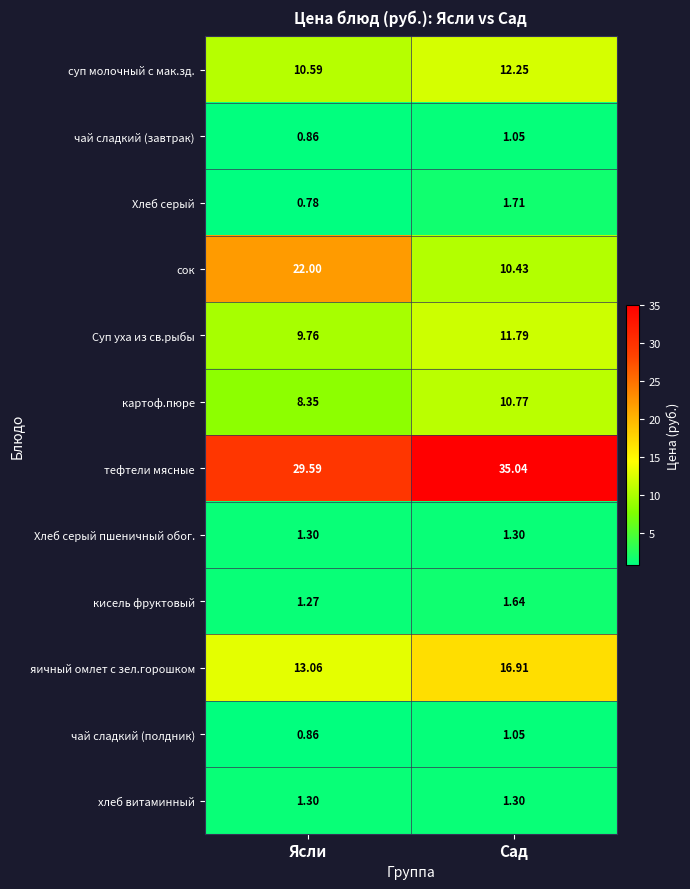

At which category does the chart reach its minimum across all series?

Ясли